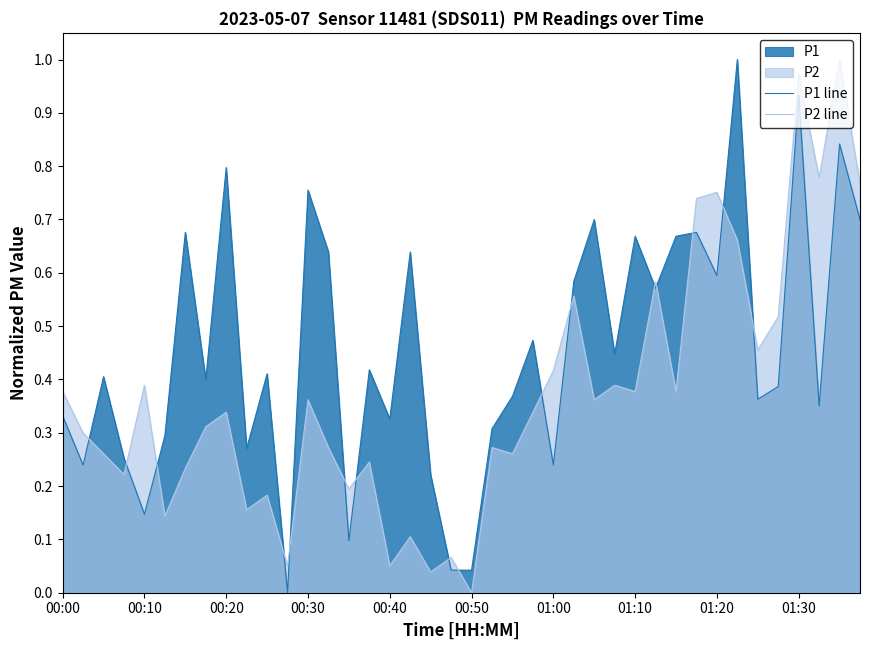

After their last crossing, which series has the higher values: P2 line or P1 line?

P2 line